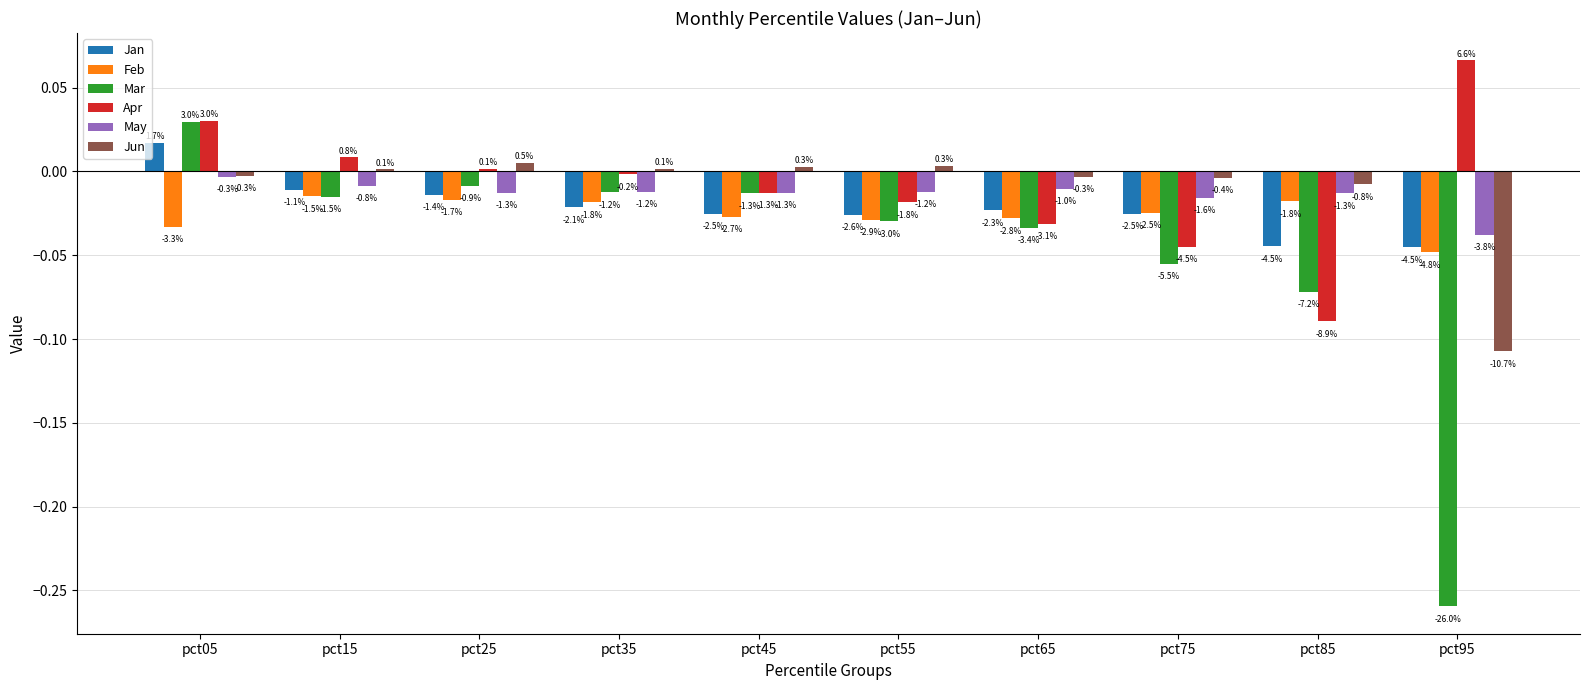

What are all the series names shown in the legend?

Jan, Feb, Mar, Apr, May, Jun